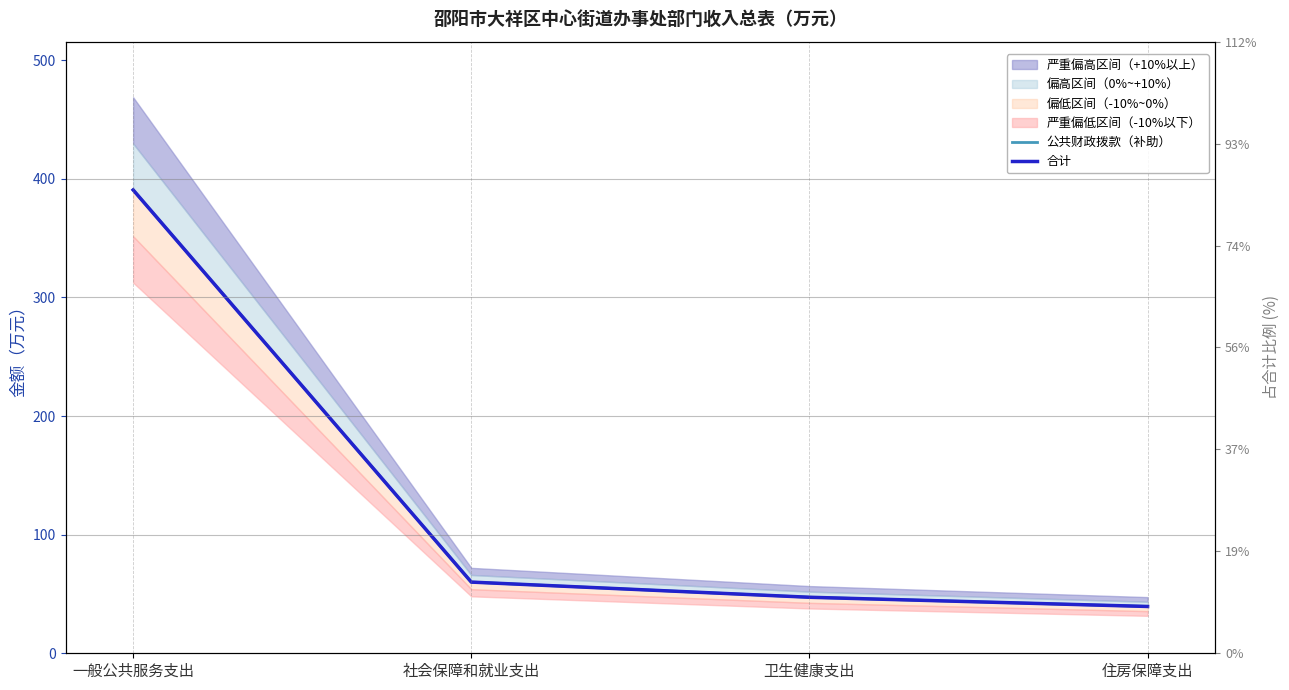

Is it true that 公共财政拨款（补助） equals 9.7 at 住房保障支出?

False